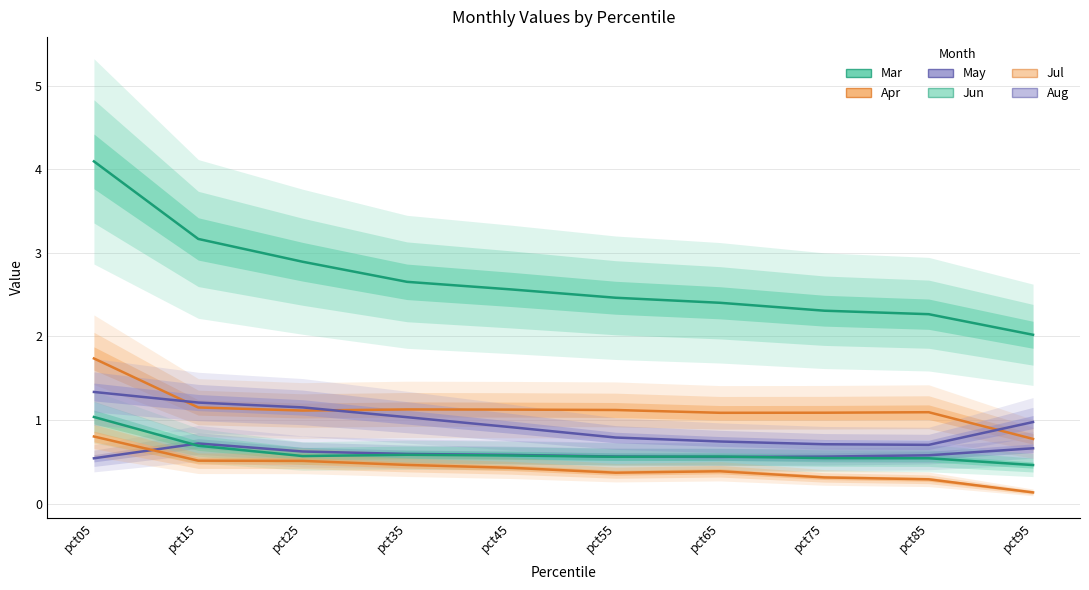

At which category is the sum across all series the highest?

pct05